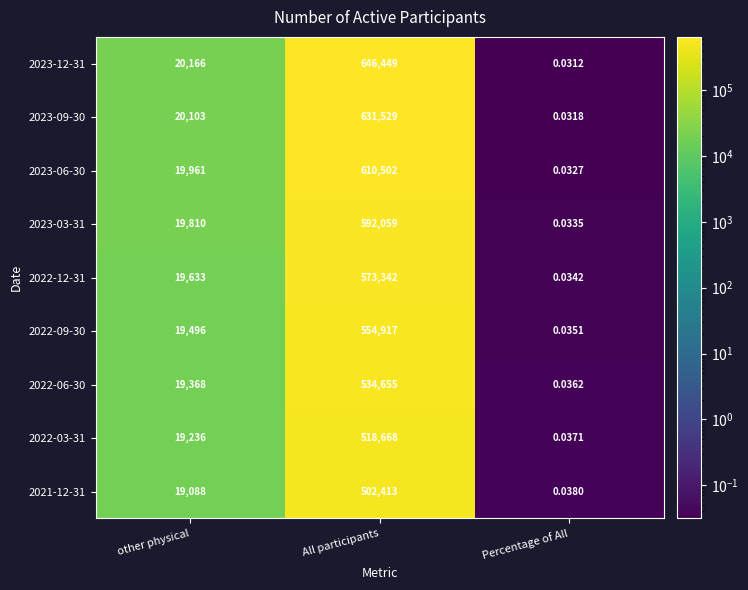

Rank the categories by 2021-12-31 value from lowest to highest.

Percentage of All, other physical, All participants